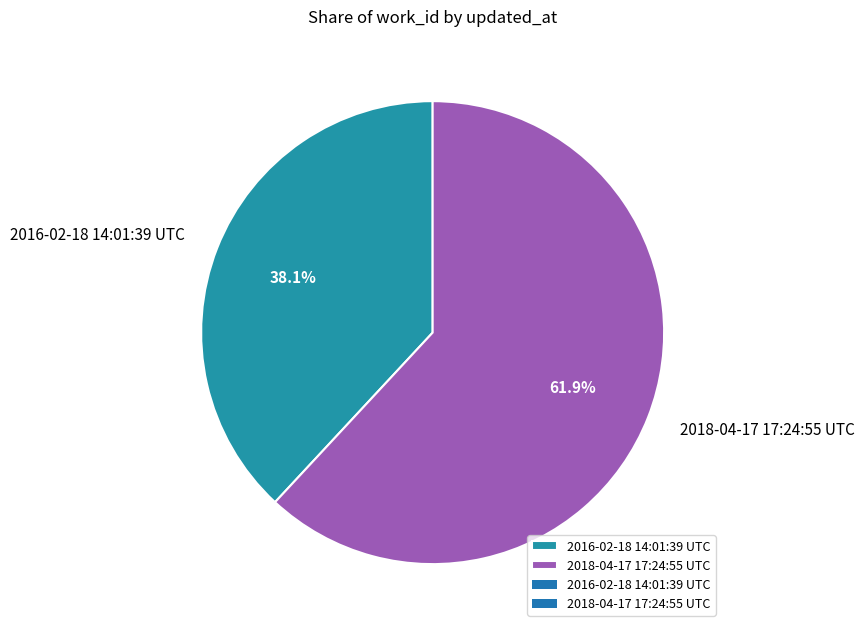

Rank the categories by value from highest to lowest.

2018-04-17 17:24:55 UTC, 2016-02-18 14:01:39 UTC